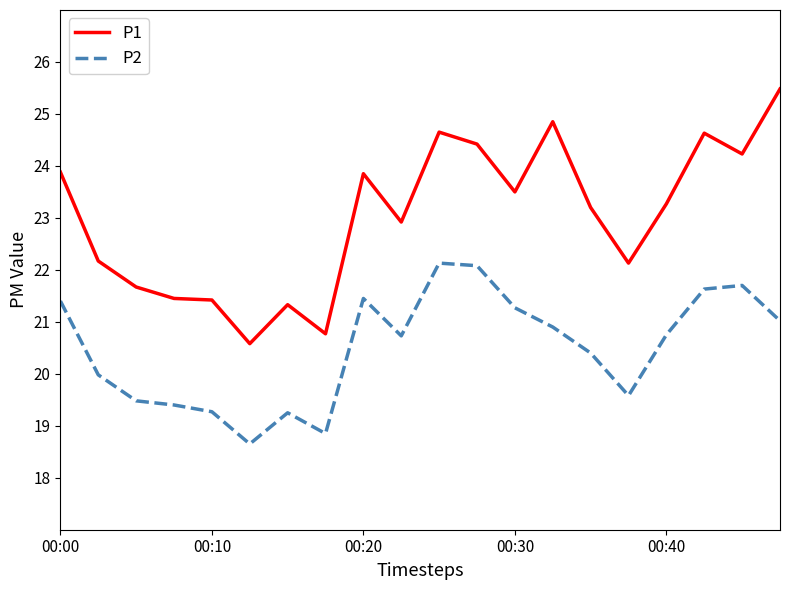

List the series in order of their peak value, highest first.

P1, P2